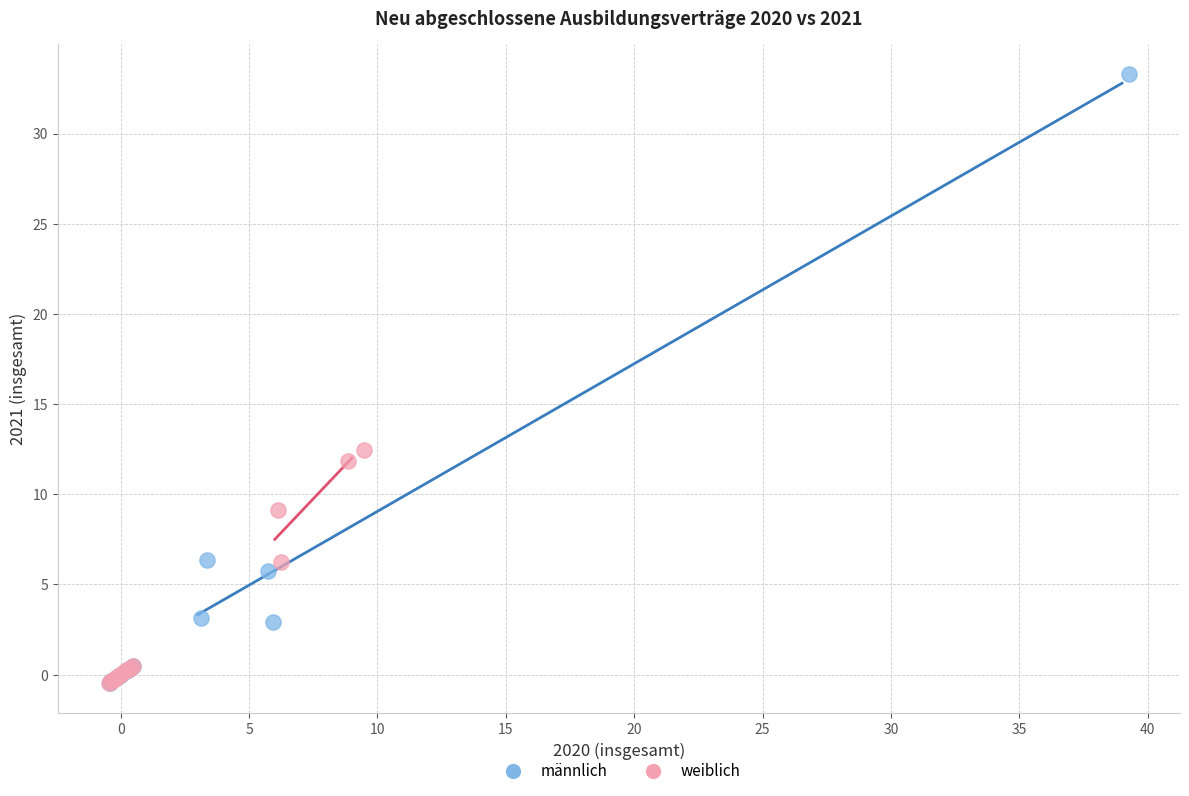

Which series has the widest spread of Y values?

männlich